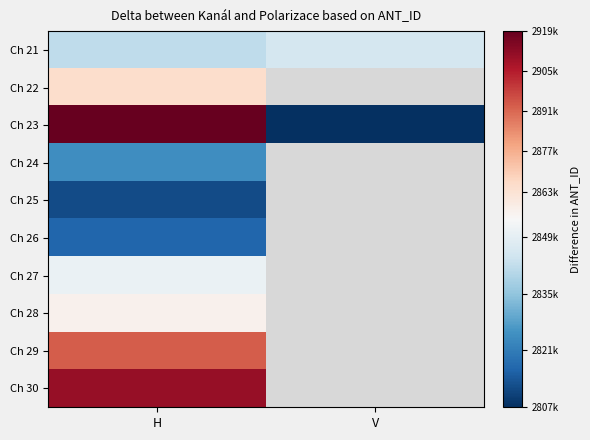

At how many categories does at least one series exceed 2878662?

1